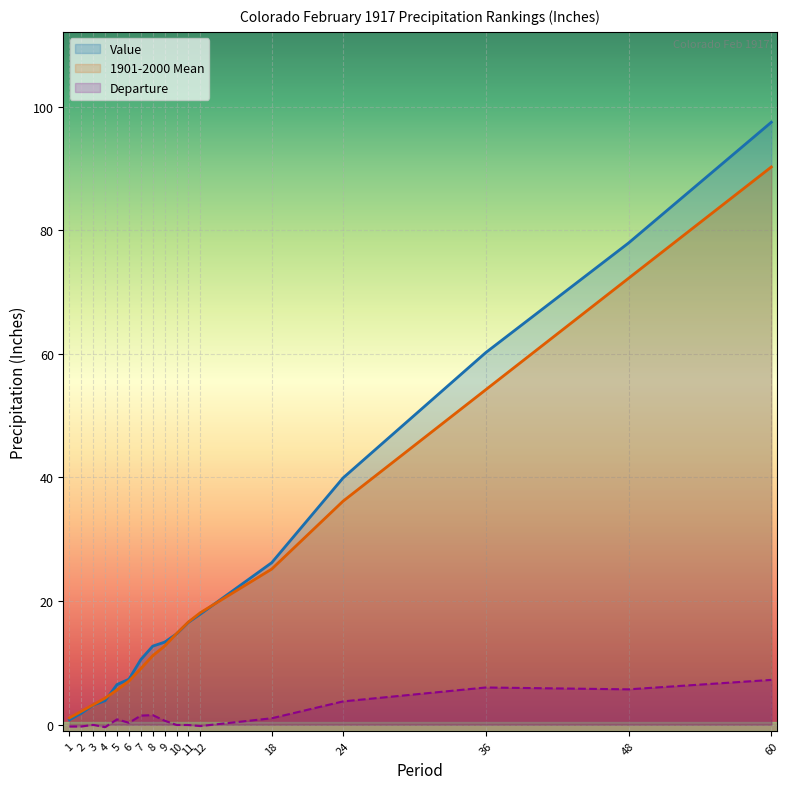

Which series has the widest spread of values?

Value